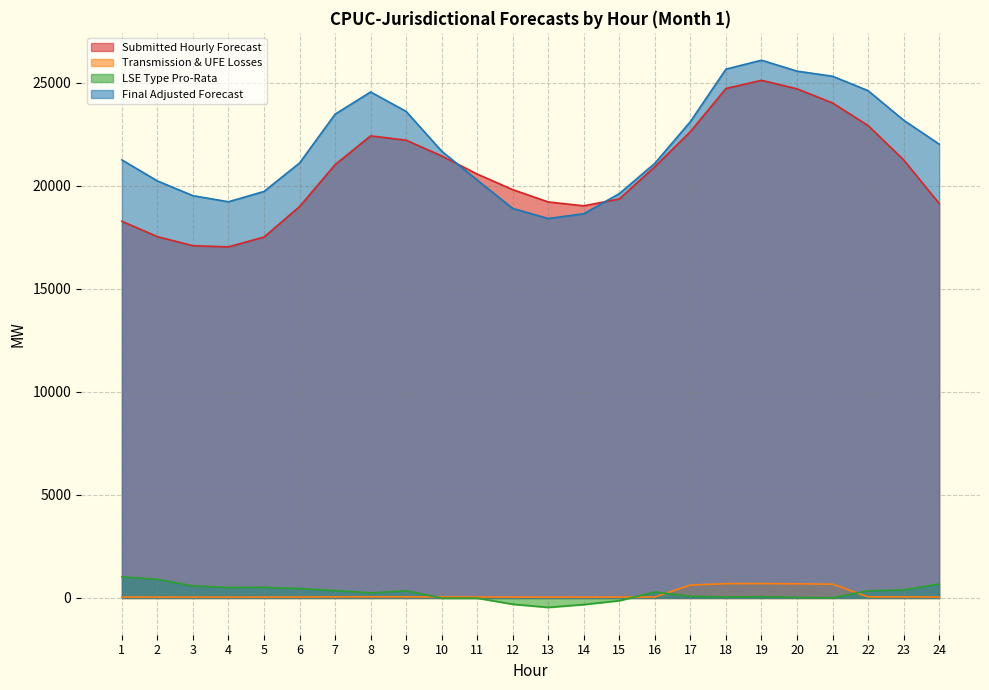

In Submitted Hourly Forecast, how many points are higher than both neighbors (excluding endpoints)?

2